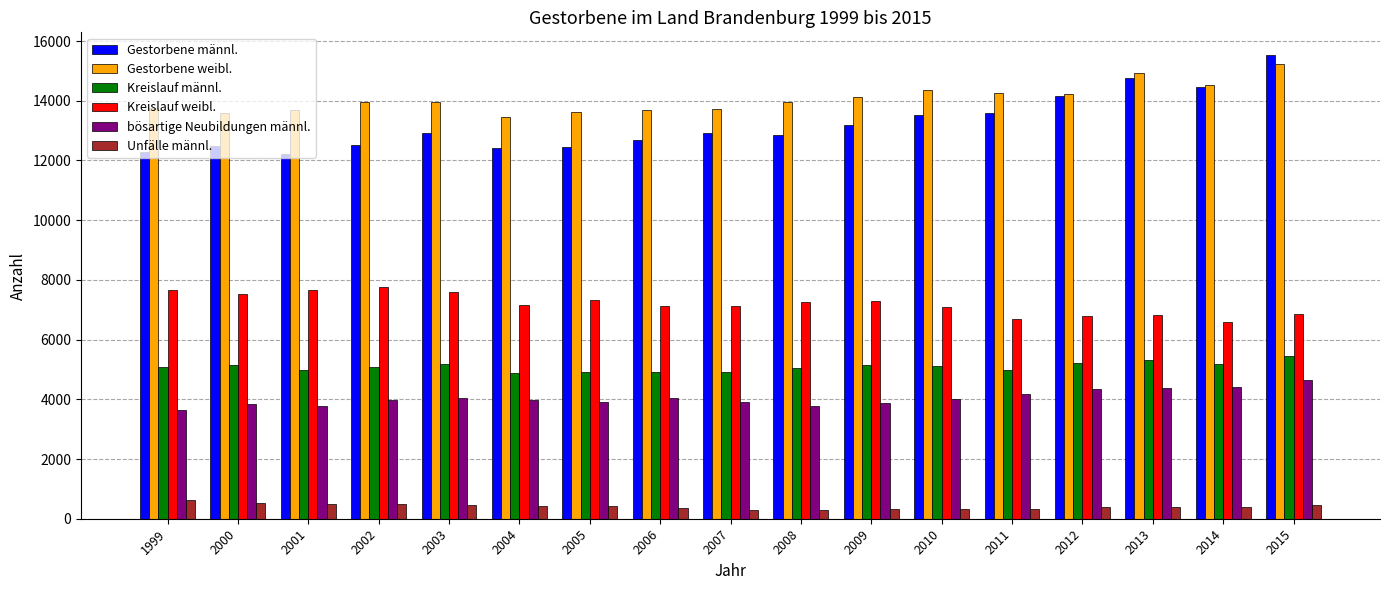

What is the maximum value for Kreislauf männl.?

5450